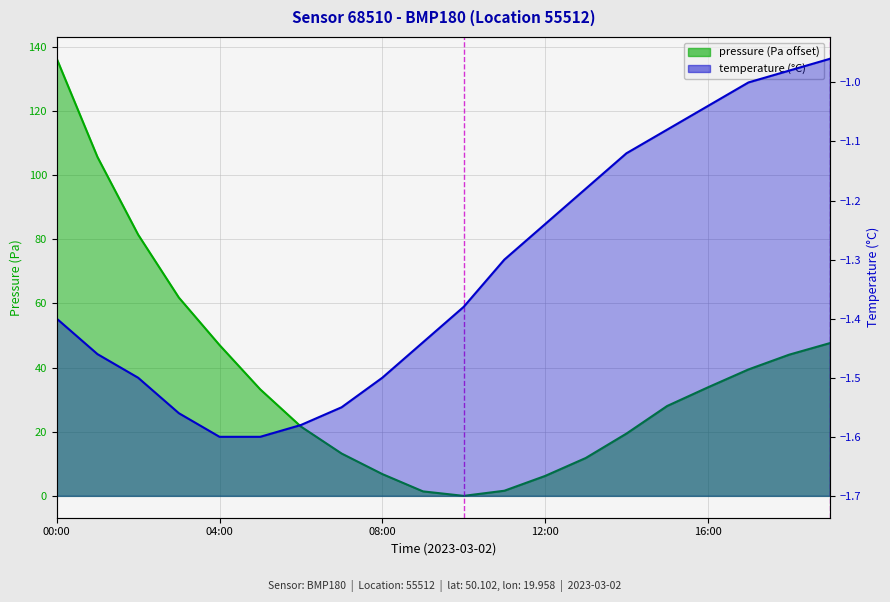

Reading right to left, transcribe all the data shown in this chart.

pressure: 19:00=47.6	18:00=44.0	17:00=39.4	16:00=33.8	15:00=28.0	14:00=19.4	13:00=11.8	12:00=6.2	11:00=1.6	10:00=0.0	09:00=1.4	08:00=6.8	07:00=13.2	06:00=21.6	05:00=33.2	04:00=47.0	03:00=61.8	02:00=81.4	01:00=105.6	00:00=136.2
temperature: 19:00=-1.0	18:00=-1.0	17:00=-1.0	16:00=-1.0	15:00=-1.1	14:00=-1.1	13:00=-1.2	12:00=-1.2	11:00=-1.3	10:00=-1.4	09:00=-1.4	08:00=-1.5	07:00=-1.6	06:00=-1.6	05:00=-1.6	04:00=-1.6	03:00=-1.6	02:00=-1.5	01:00=-1.5	00:00=-1.4